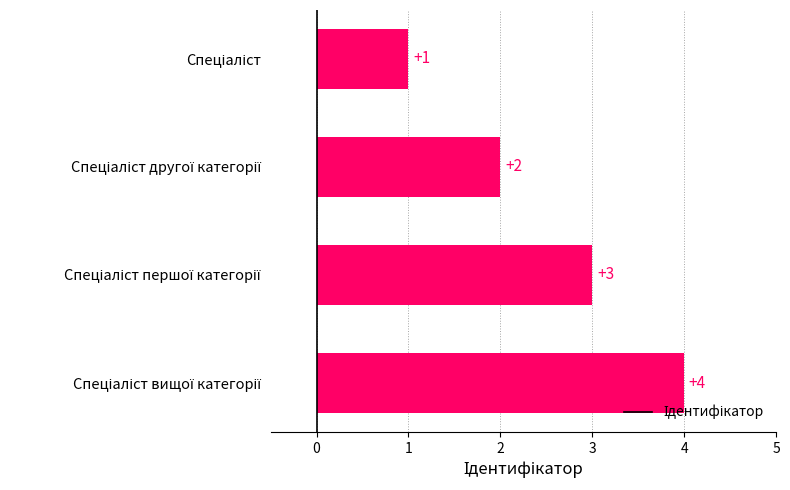

Are the bars grouped side by side (vs. stacked)?

No